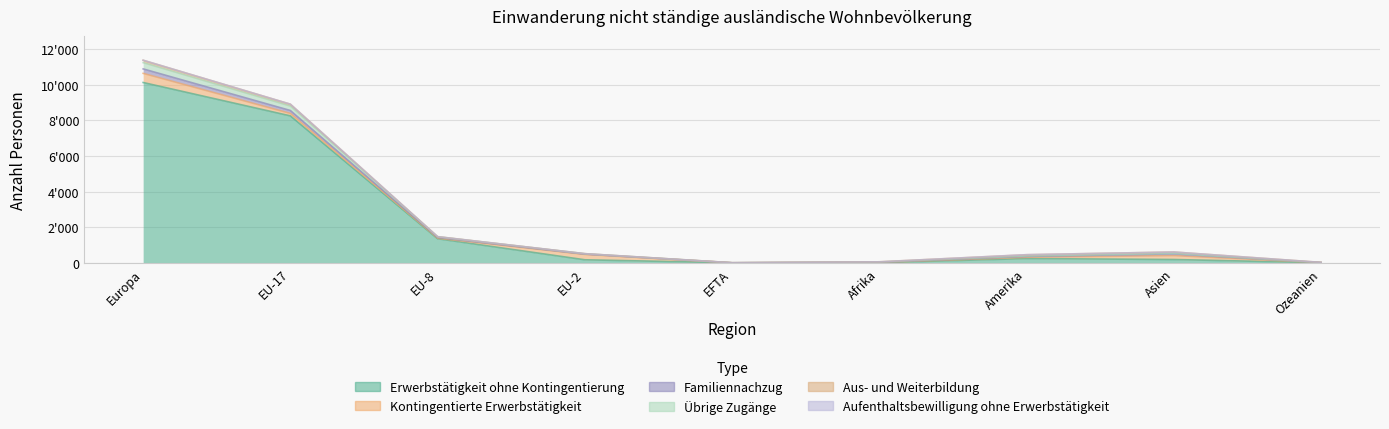

Where does the Übrige Zugänge series first go above 27?

Europa